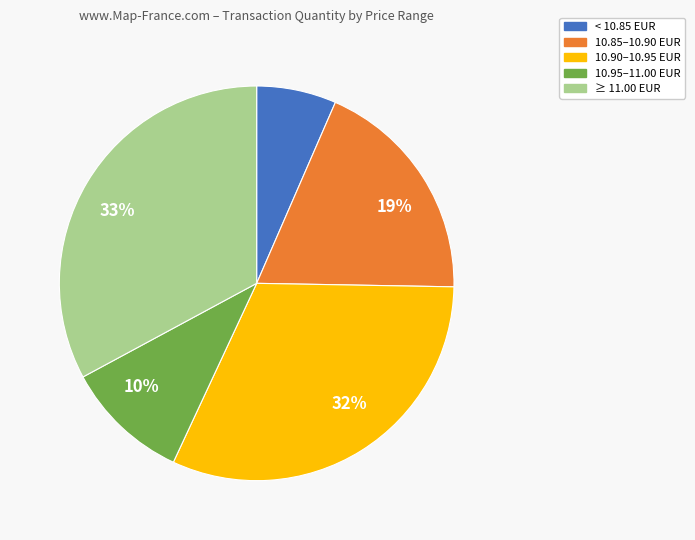

Does any single category account for the majority?

No